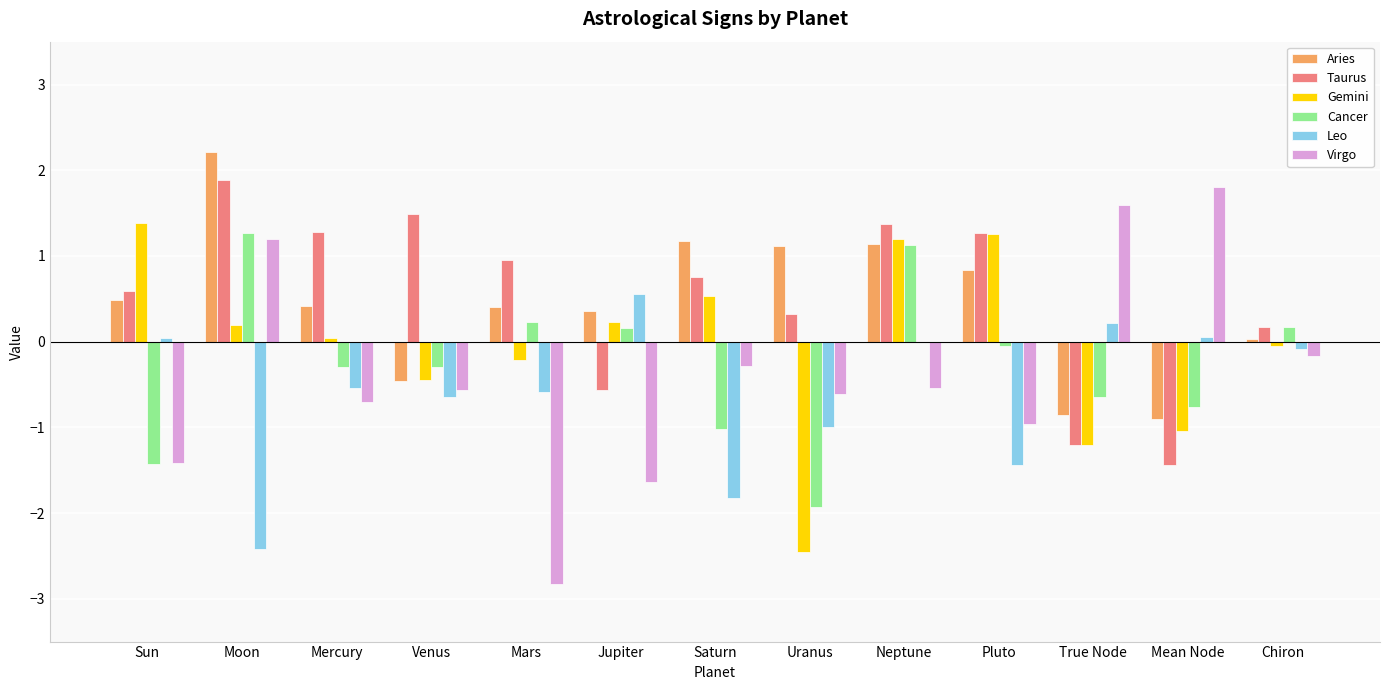

What is the sum of all Cancer values?

-3.5